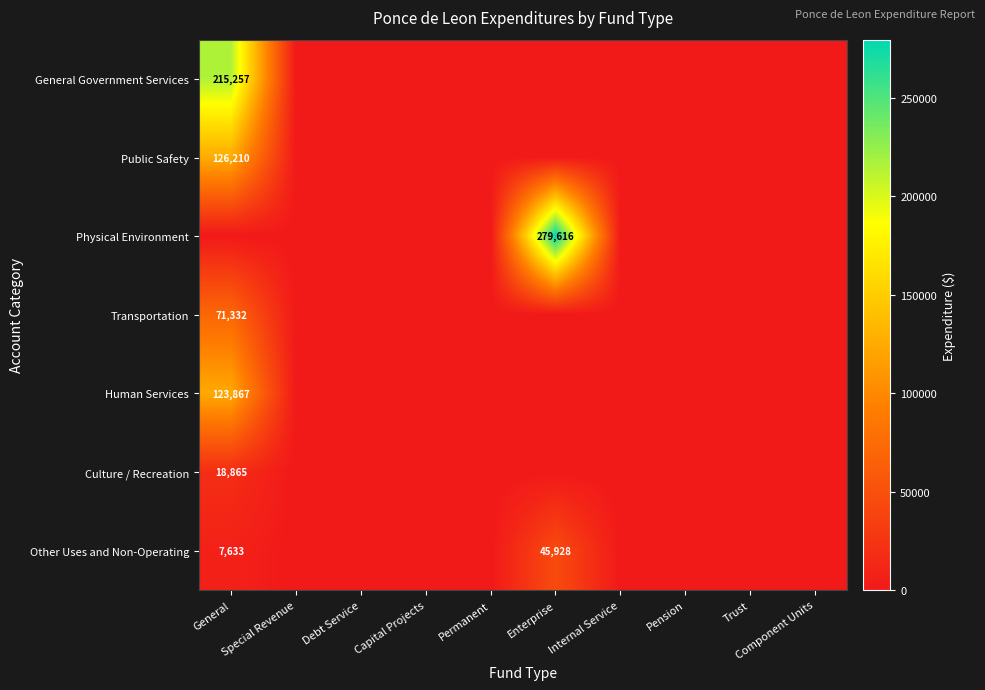

What is the difference between the maximum and minimum values in the Culture / Recreation series?

18865